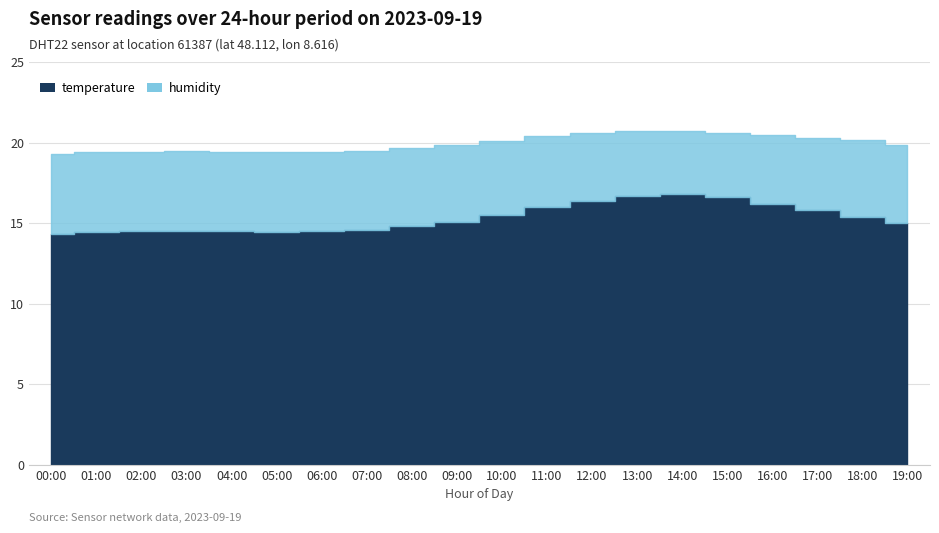

The value of humidity at 17:00 is 65.5. True or false?

False